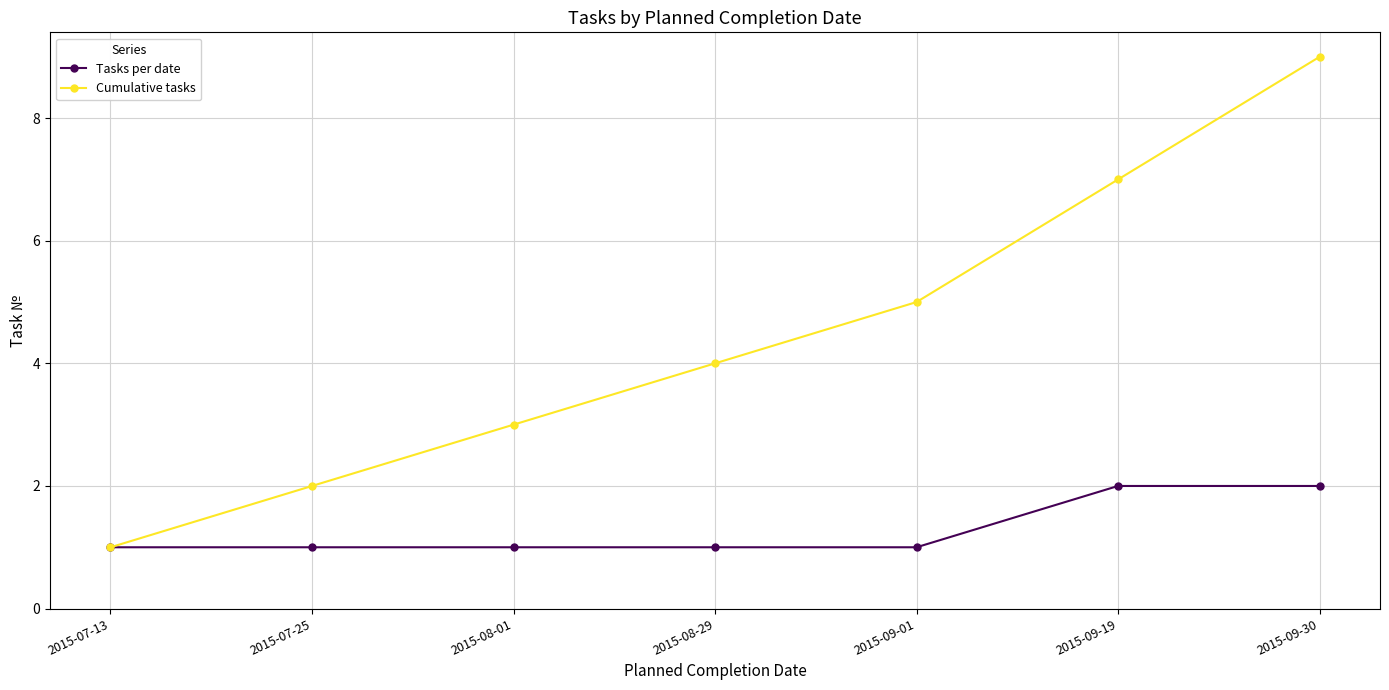

What is the average value of the Tasks per date series?

1